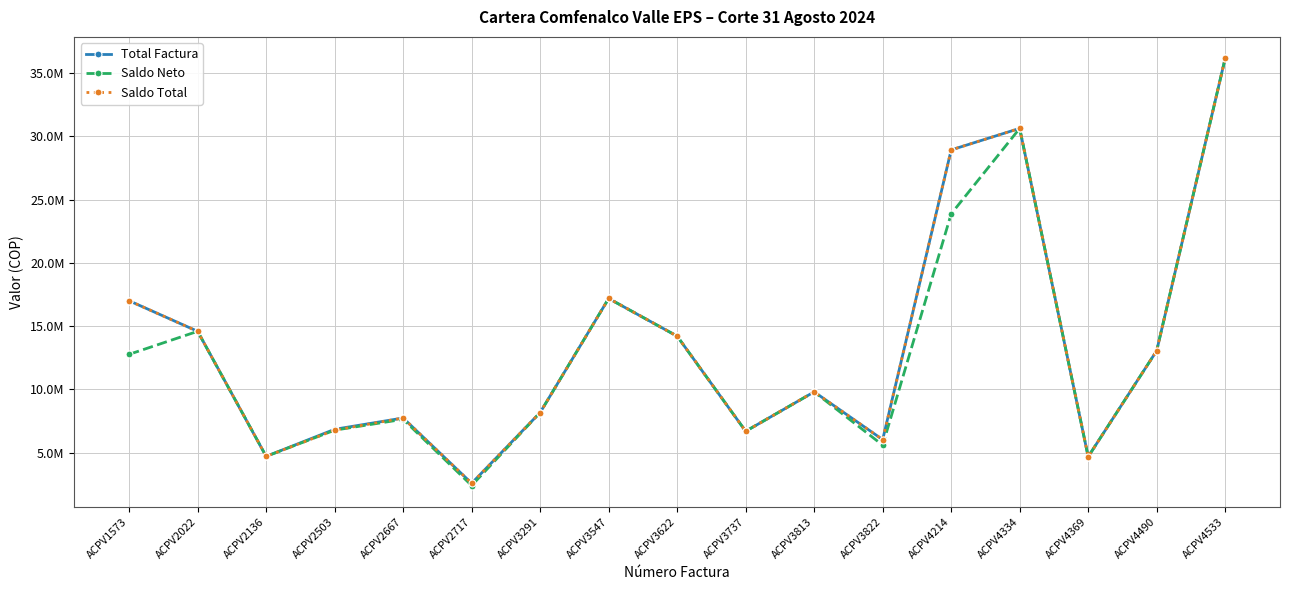

What value does the Saldo Neto series have at ACPV2667, to the nearest 10?

7628630